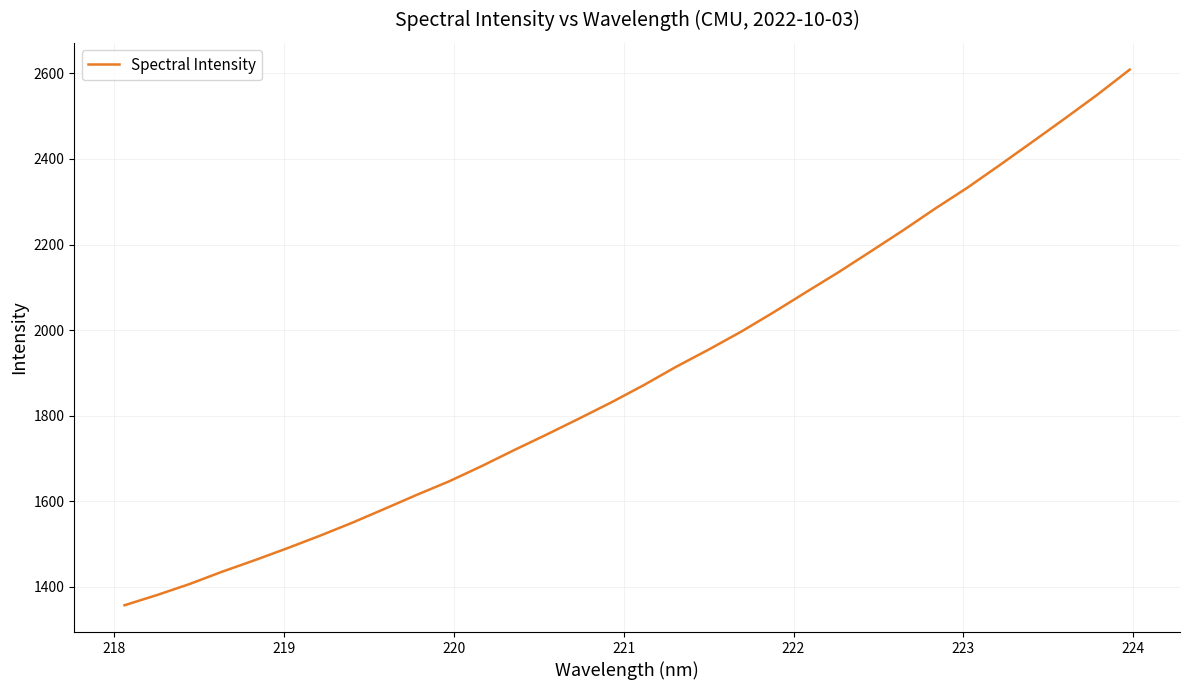

What is the smallest value displayed?

1357.0